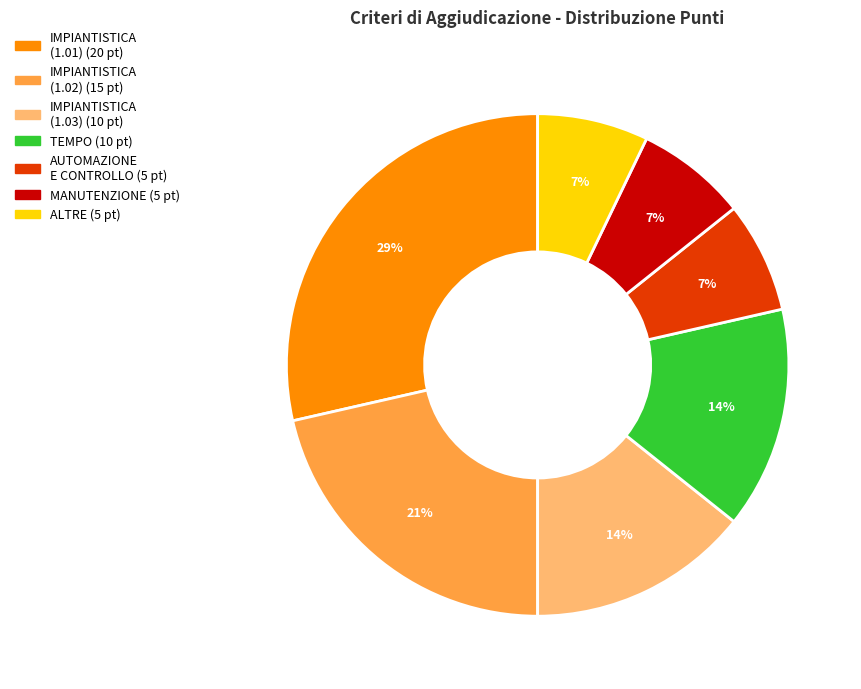

To the nearest percent, what is the average slice percentage?

14%